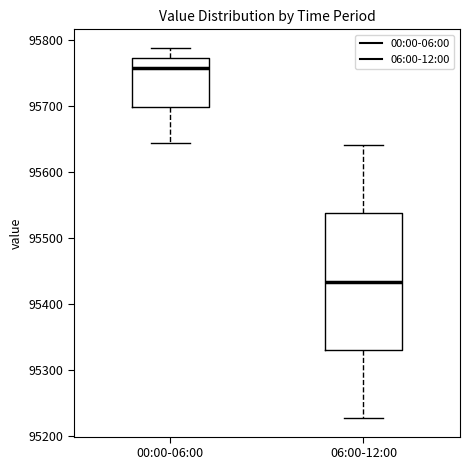

Reading left to right, read every box against the y-axis: the position of its median line, the range the box covers, and the ends of its whiskers. The values are not printed on the chart, so give them approximately, as read against the axis.

00:00-06:00: median 95760, box 95700 to 95770, whiskers 95640 to 95790
06:00-12:00: median 95430, box 95330 to 95540, whiskers 95230 to 95640